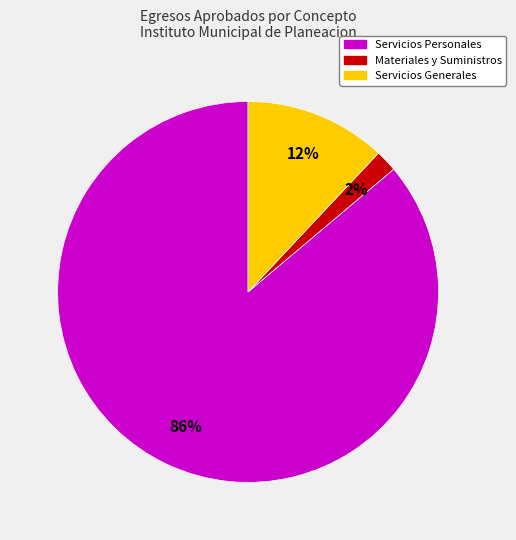

Does any single category account for the majority?

Yes